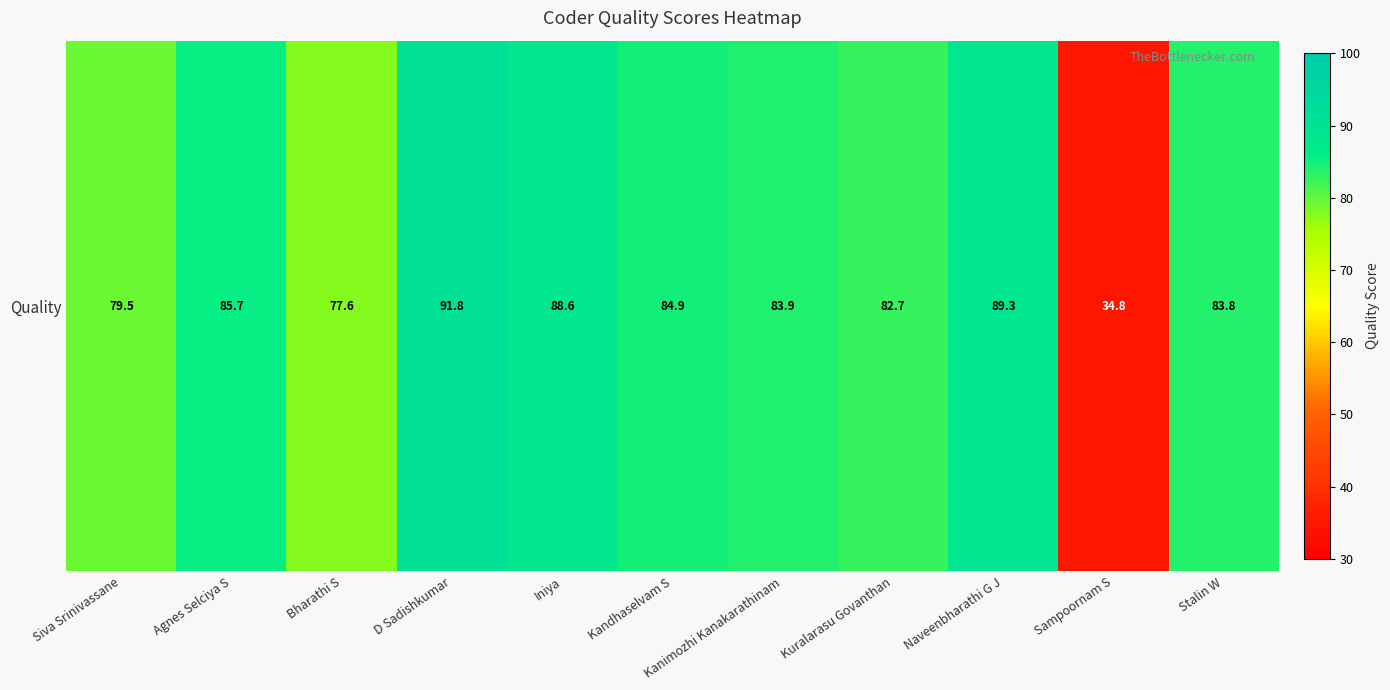

What is the greatest value displayed?

91.8